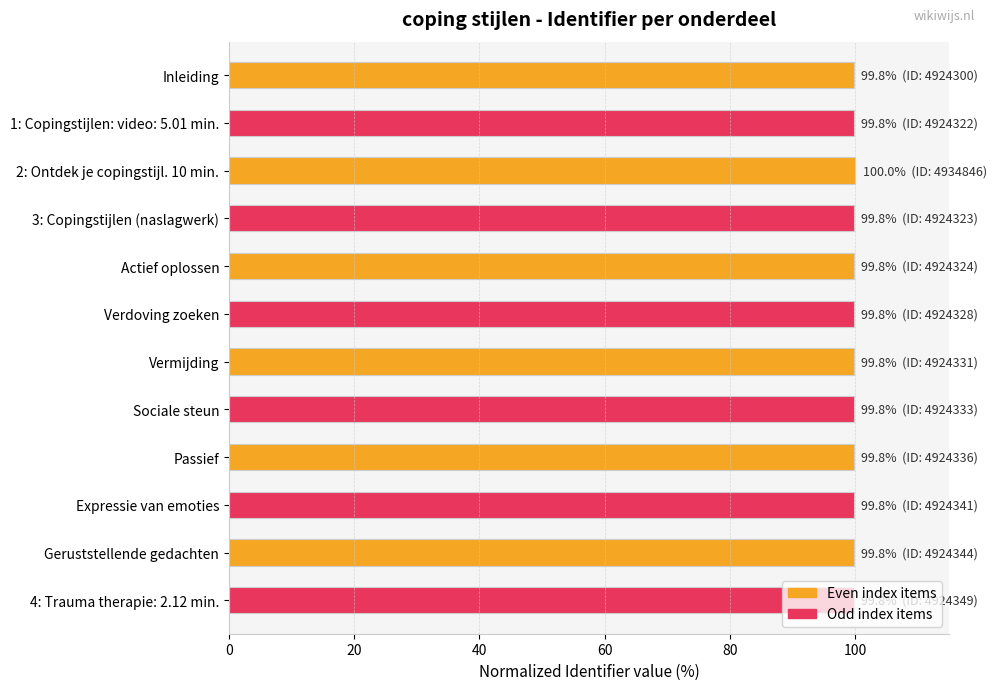

What is the ratio of the value at Expressie van emoties to the value at Sociale steun?

1.0